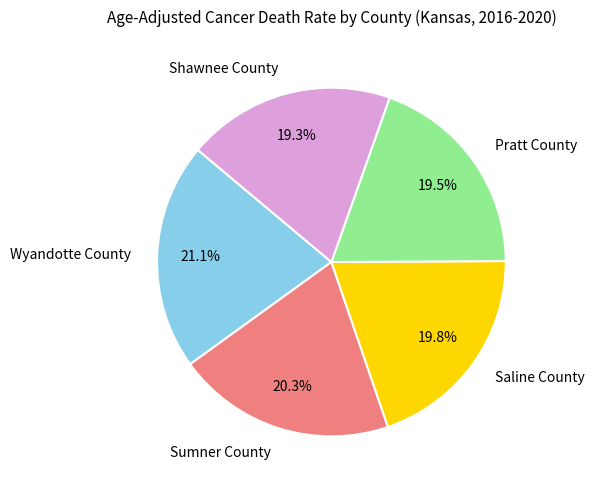

Combined, do Wyandotte County and Saline County account for over 50%?

No